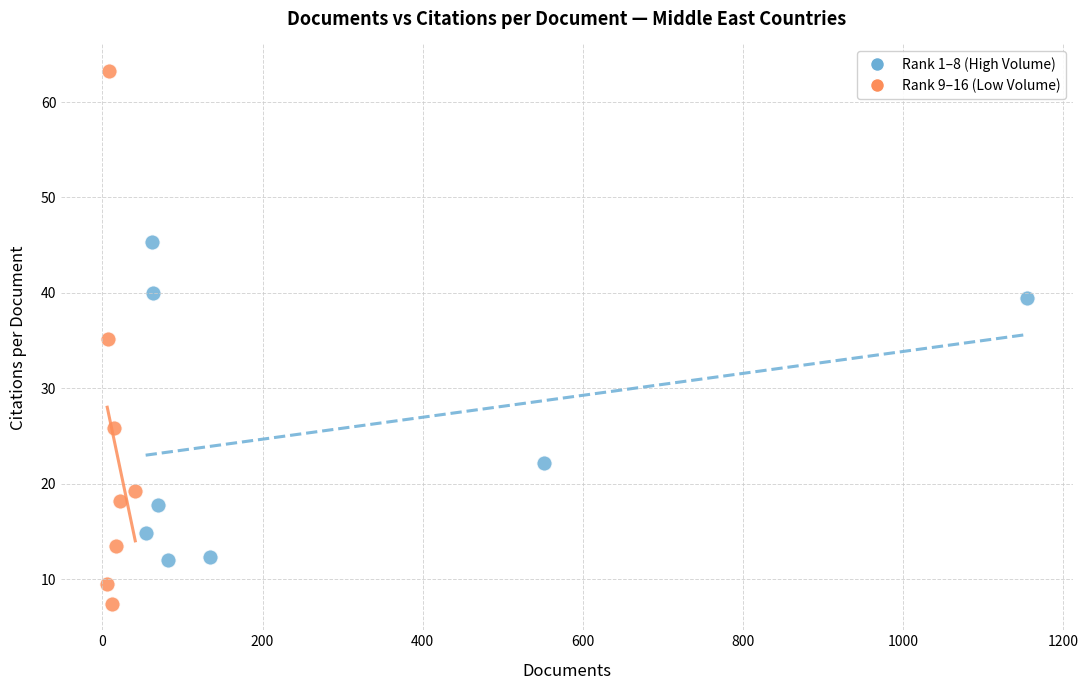

Which series contains the lowest Y value?

Rank 9–16 (Low Volume)